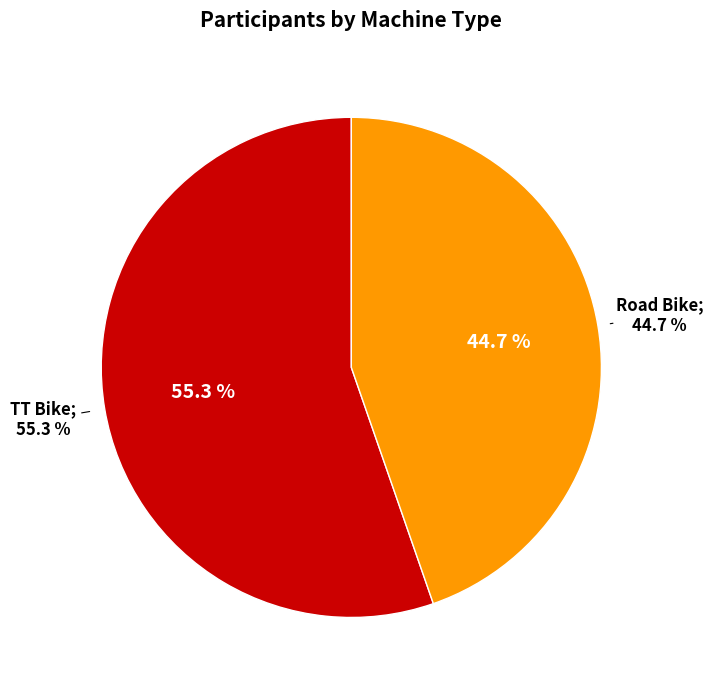

Rank the categories by value from lowest to highest.

Road Bike, TT Bike